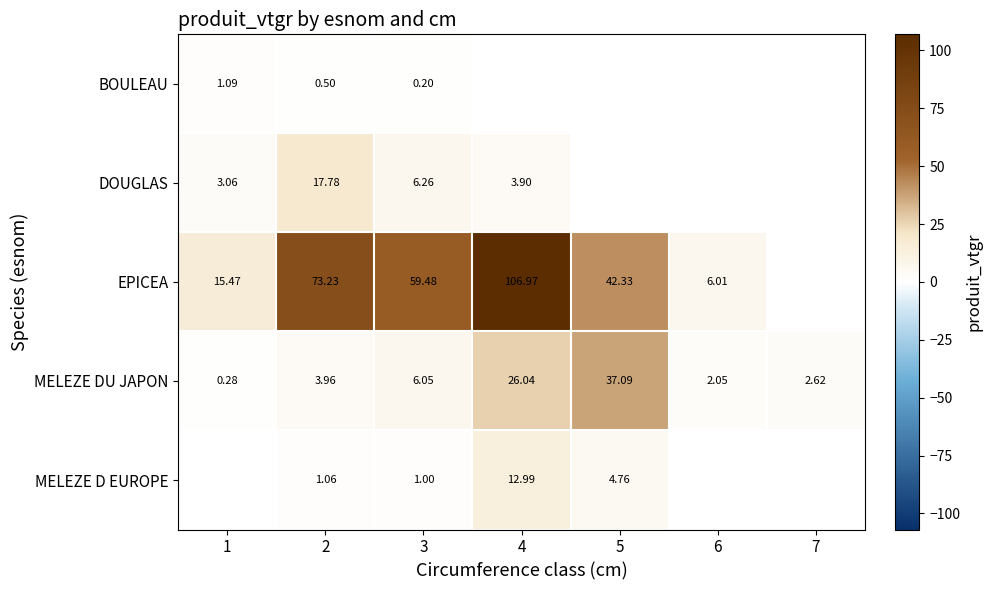

Is the value of EPICEA at 6 greater than the value of MELEZE D EUROPE at 3?

Yes